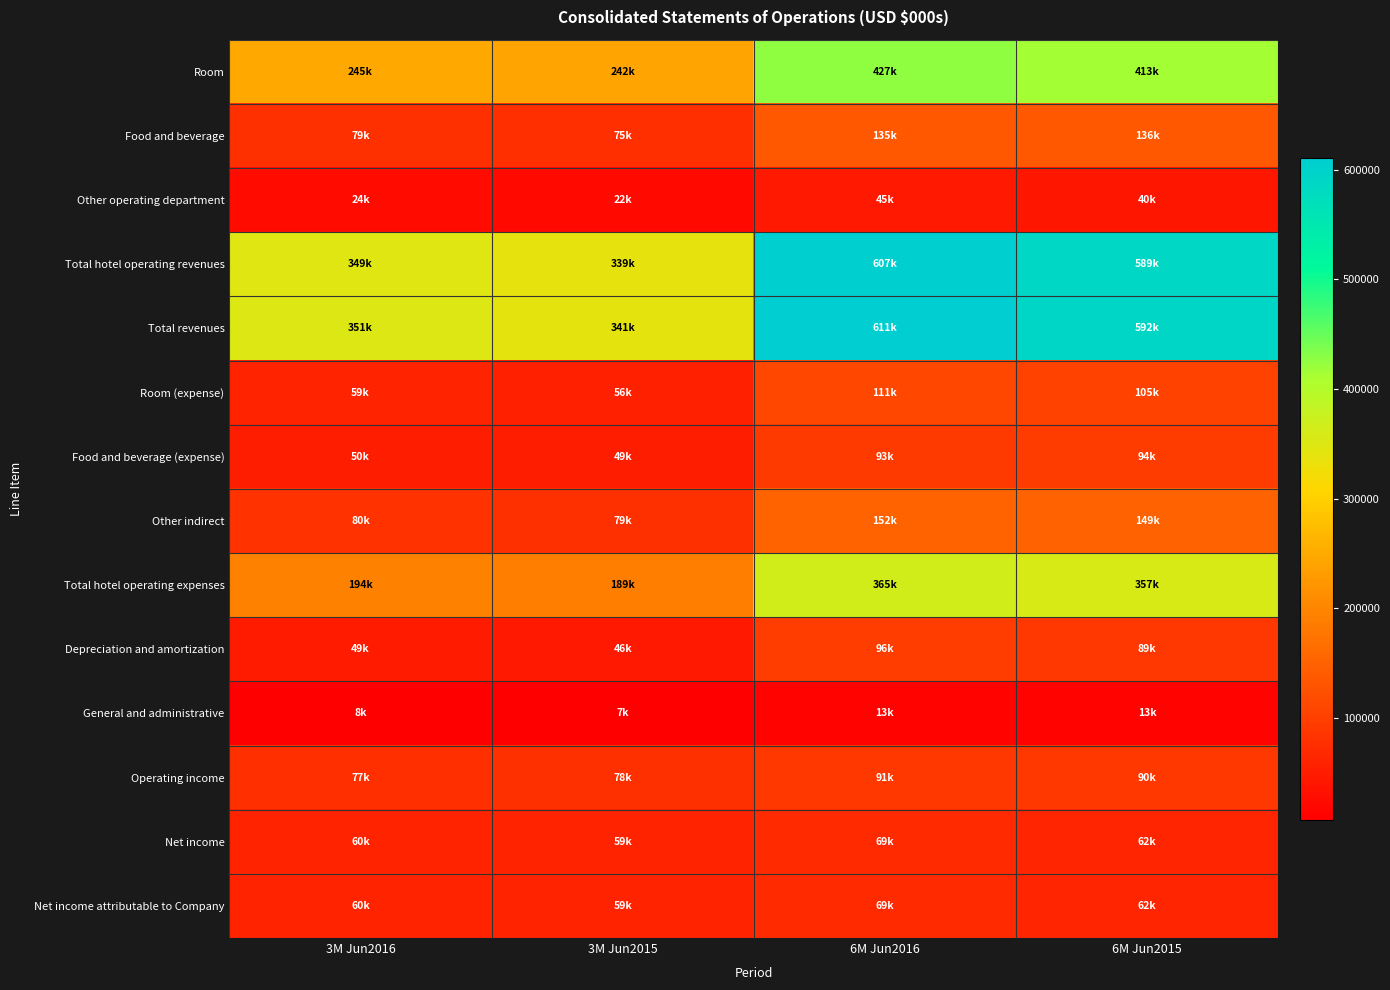

Reading left to right, list all the values displayed in this chart.

Room: 3M Jun2016=245286	3M Jun2015=242447	6M Jun2016=426706	6M Jun2015=413038
Food and beverage: 3M Jun2016=79025	3M Jun2015=75480	6M Jun2016=135372	6M Jun2015=136395
Other operating department: 3M Jun2016=24457	3M Jun2015=21560	6M Jun2016=45100	6M Jun2015=39577
Total hotel operating revenues: 3M Jun2016=348768	3M Jun2015=339487	6M Jun2016=607178	6M Jun2015=589010
Total revenues: 3M Jun2016=351087	3M Jun2015=341386	6M Jun2016=611191	6M Jun2015=592189
Room (expense): 3M Jun2016=58963	3M Jun2015=55998	6M Jun2016=111254	6M Jun2015=104719
Food and beverage (expense): 3M Jun2016=49994	3M Jun2015=49069	6M Jun2016=92902	6M Jun2015=94187
Other indirect: 3M Jun2016=80283	3M Jun2015=78877	6M Jun2016=152198	6M Jun2015=148879
Total hotel operating expenses: 3M Jun2016=194213	3M Jun2015=188871	6M Jun2016=365010	6M Jun2015=356632
Depreciation and amortization: 3M Jun2016=48841	3M Jun2015=45916	6M Jun2016=96469	6M Jun2015=88794
General and administrative: 3M Jun2016=7643	3M Jun2015=6501	6M Jun2016=13473	6M Jun2015=12768
Operating income: 3M Jun2016=77036	3M Jun2015=78479	6M Jun2016=90703	6M Jun2015=89988
Net income: 3M Jun2016=59620	3M Jun2015=59011	6M Jun2016=68694	6M Jun2015=61749
Net income attributable to Company: 3M Jun2016=59531	3M Jun2015=58864	6M Jun2016=68590	6M Jun2015=61587